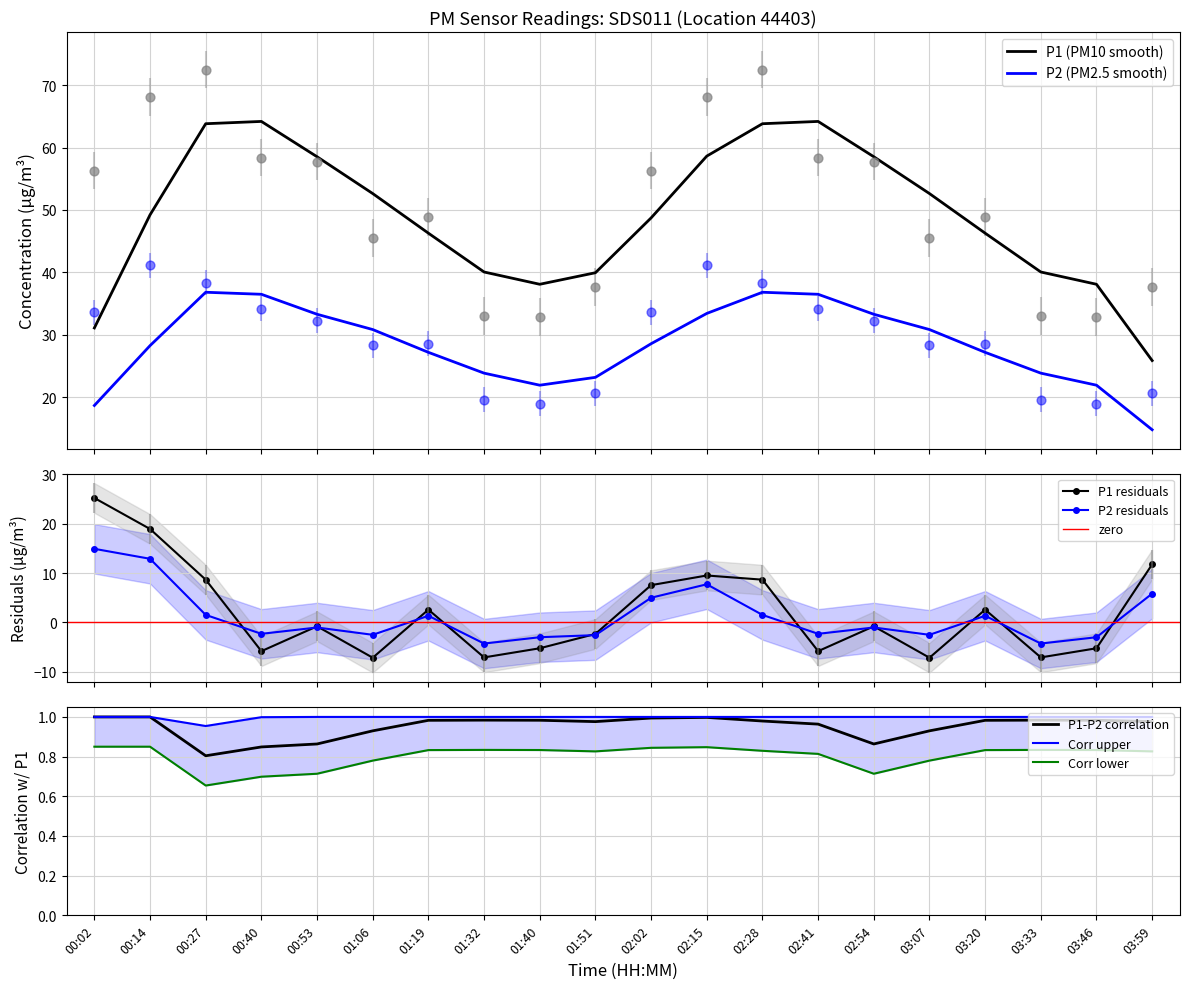

Which series reaches the minimum Y coordinate?

P2